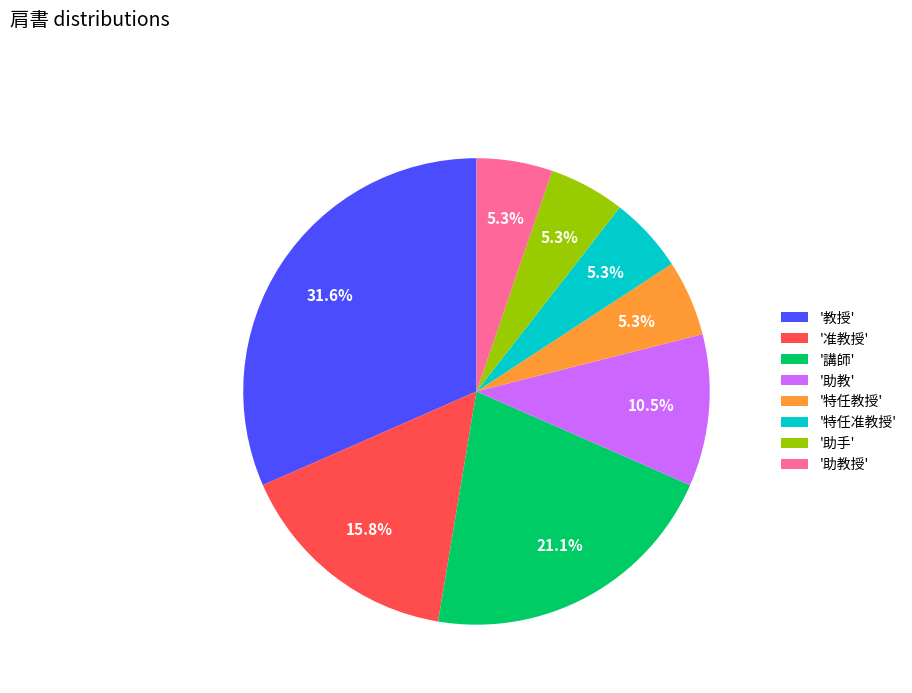

Between '助手' and '准教授', which is larger?

'准教授'